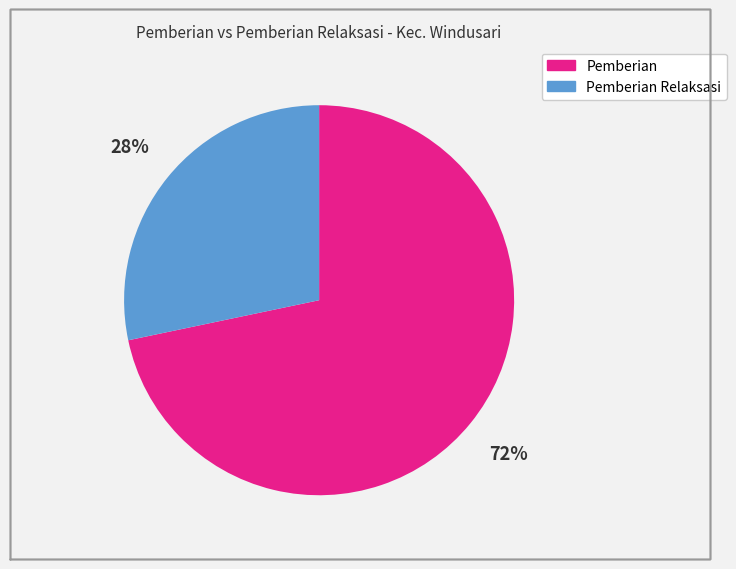

Does any single category account for the majority?

Yes